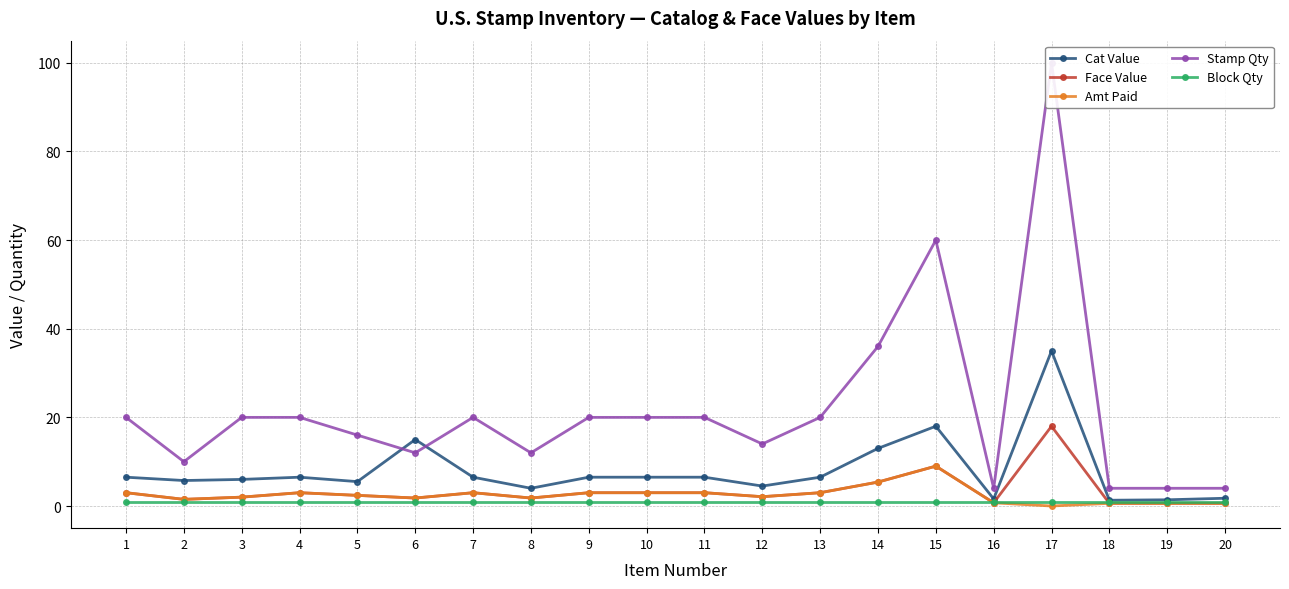

True or false: Block Qty has more than 1 points higher than both neighbors.

False